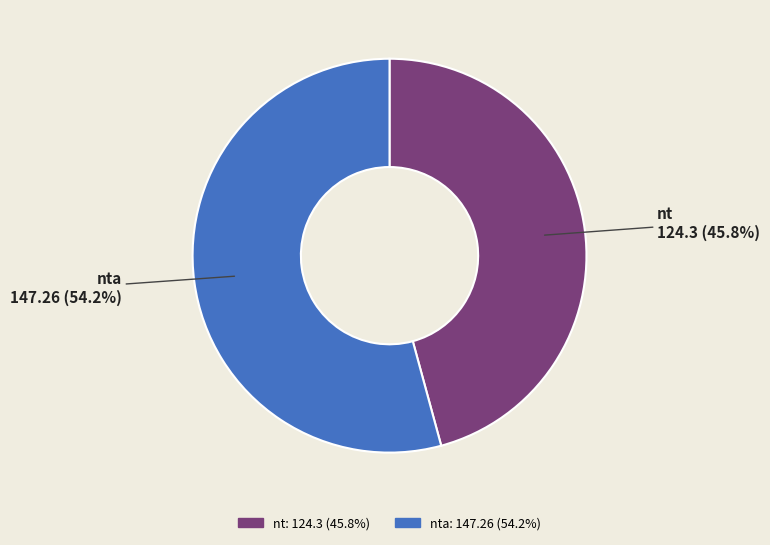

Is there any slice that represents more than half of the pie?

Yes